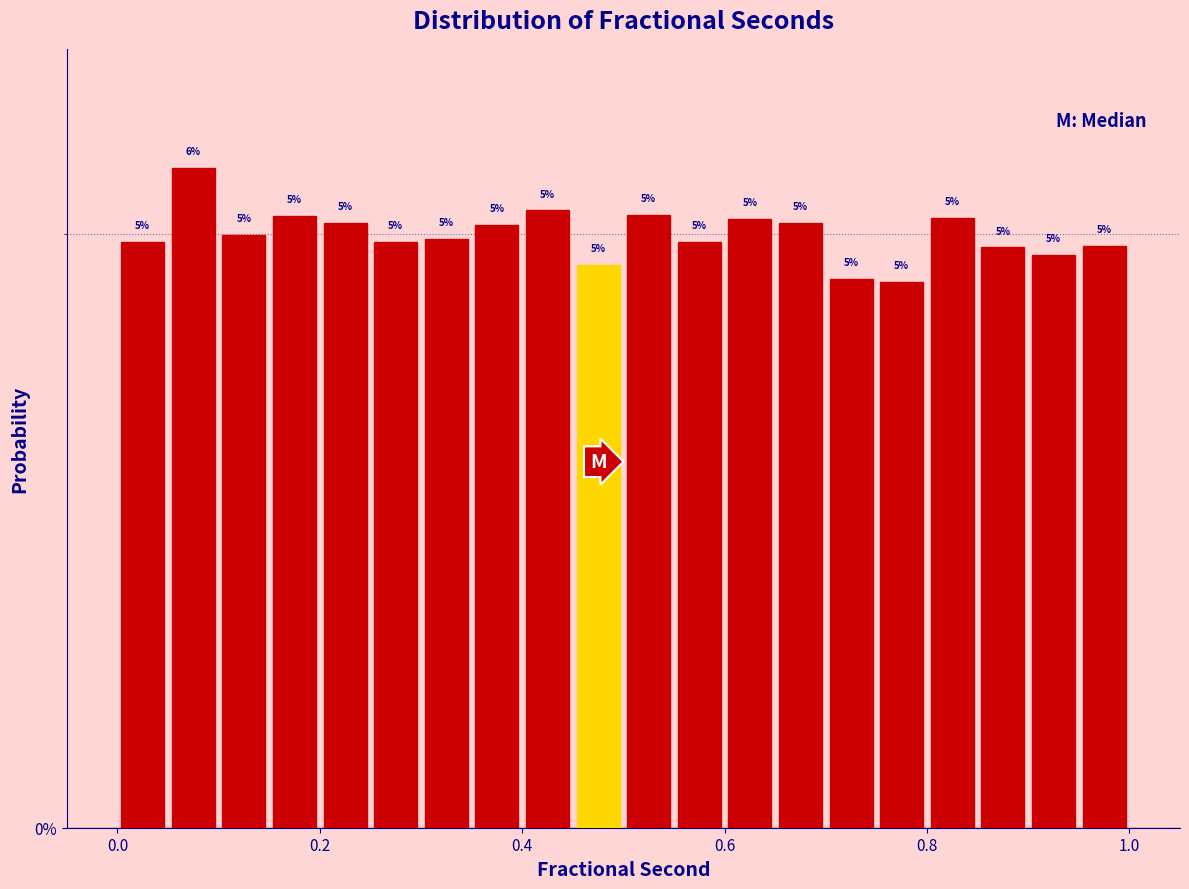

Read against the x-axis, roughly where is the centre of the tallest bar?

0.08